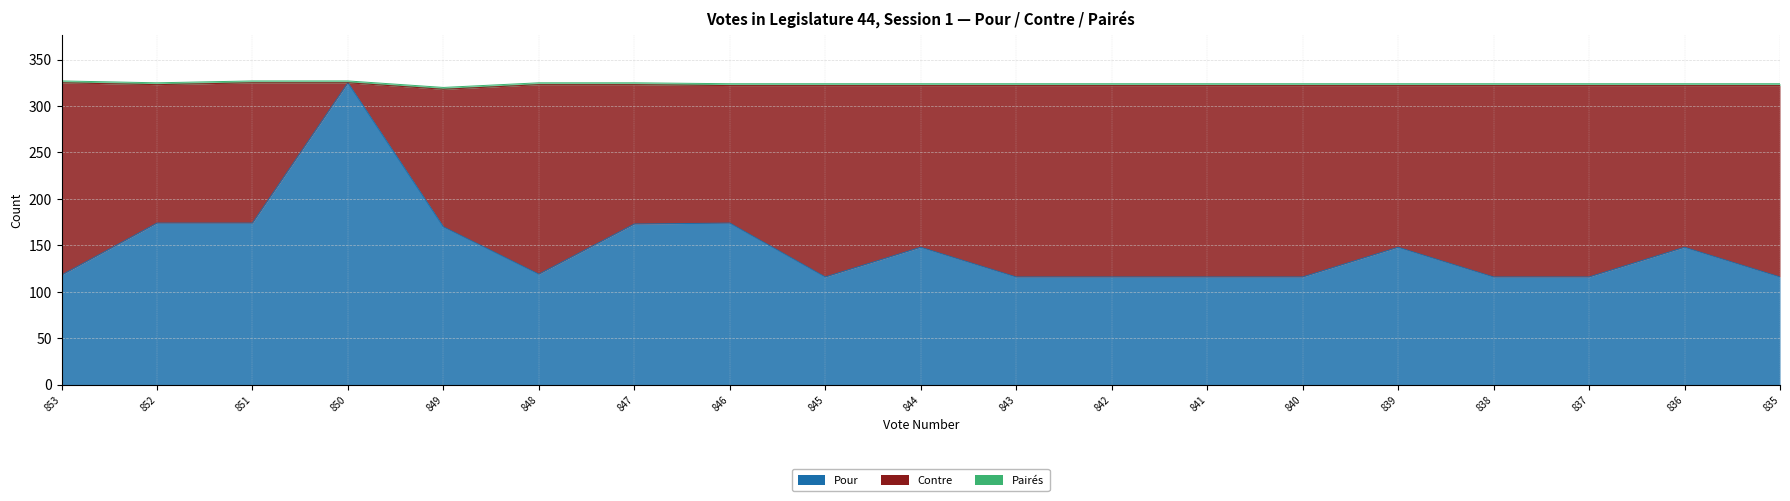

Is it true that Pairés equals 3 at Vote 846?

False